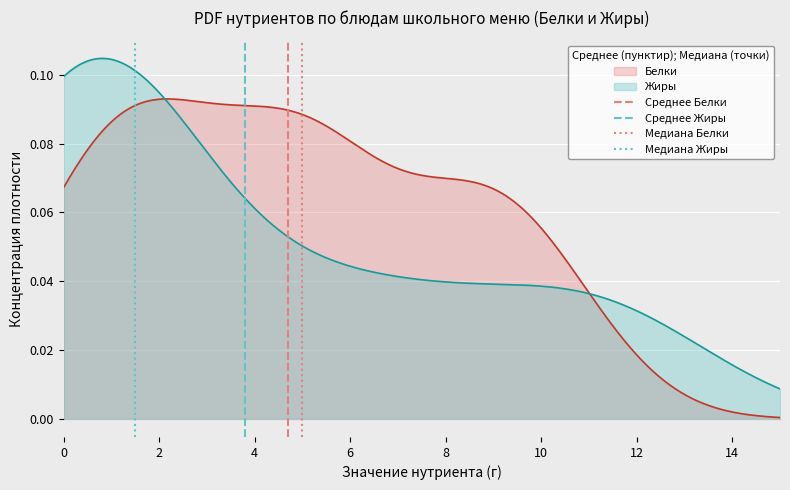

How many values in Среднее Белки are above zero?

1